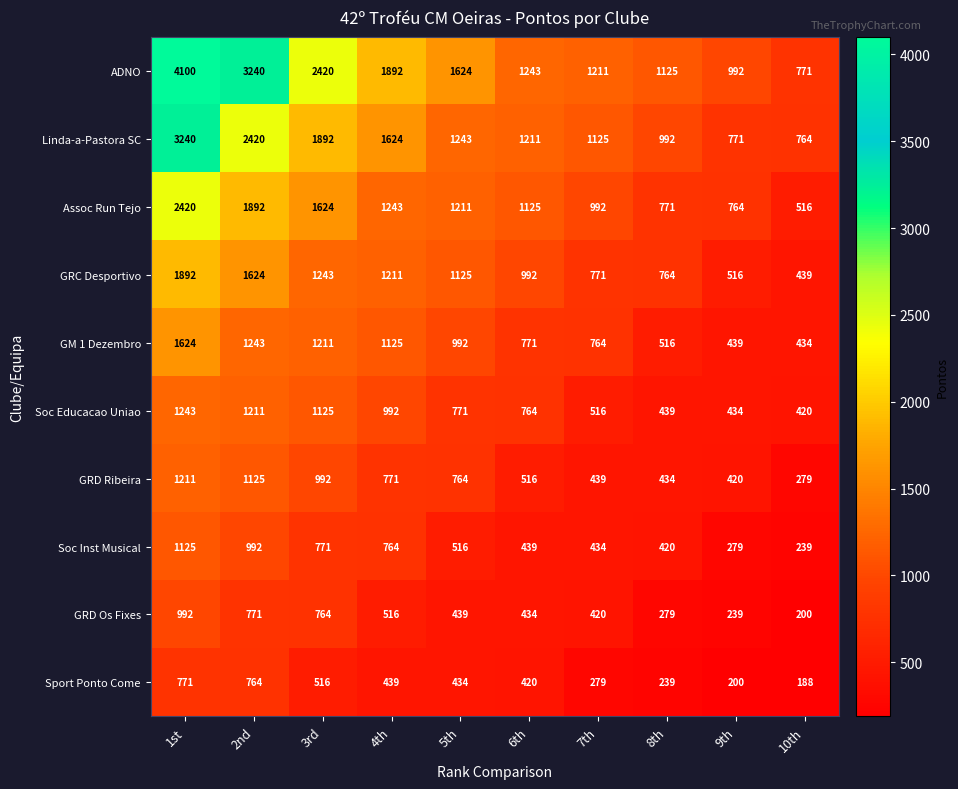

Between 3rd and 10th, which series saw the biggest shift?

ADNO